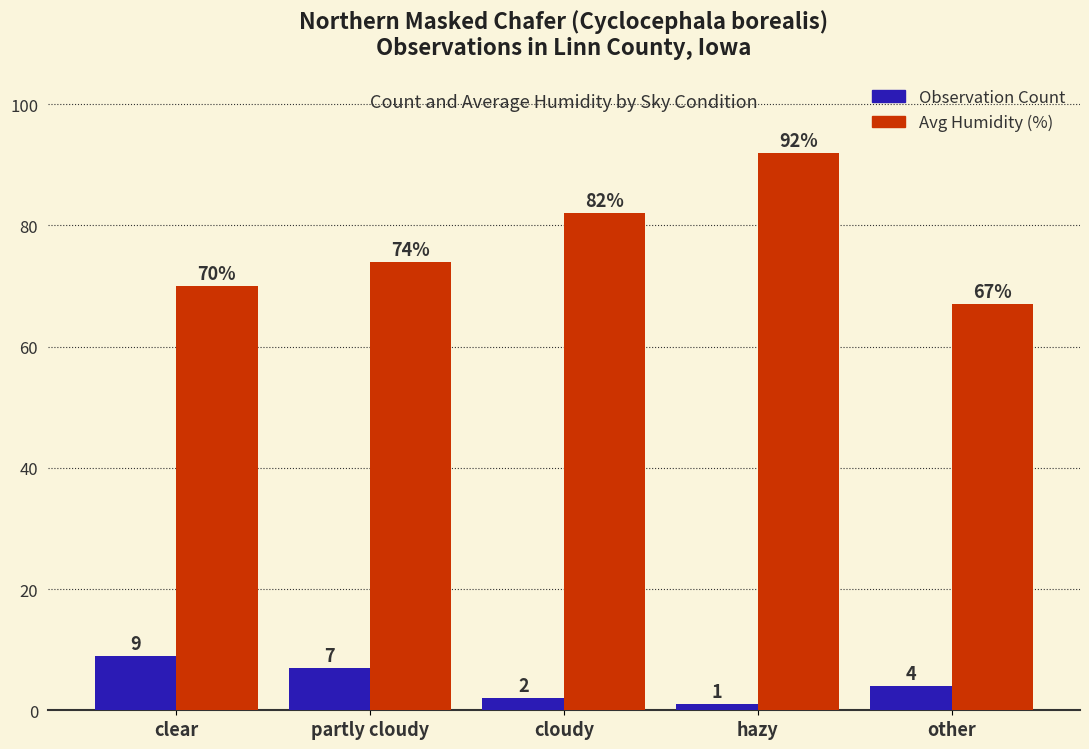

What is the spread (max minus min) of values at clear?

61